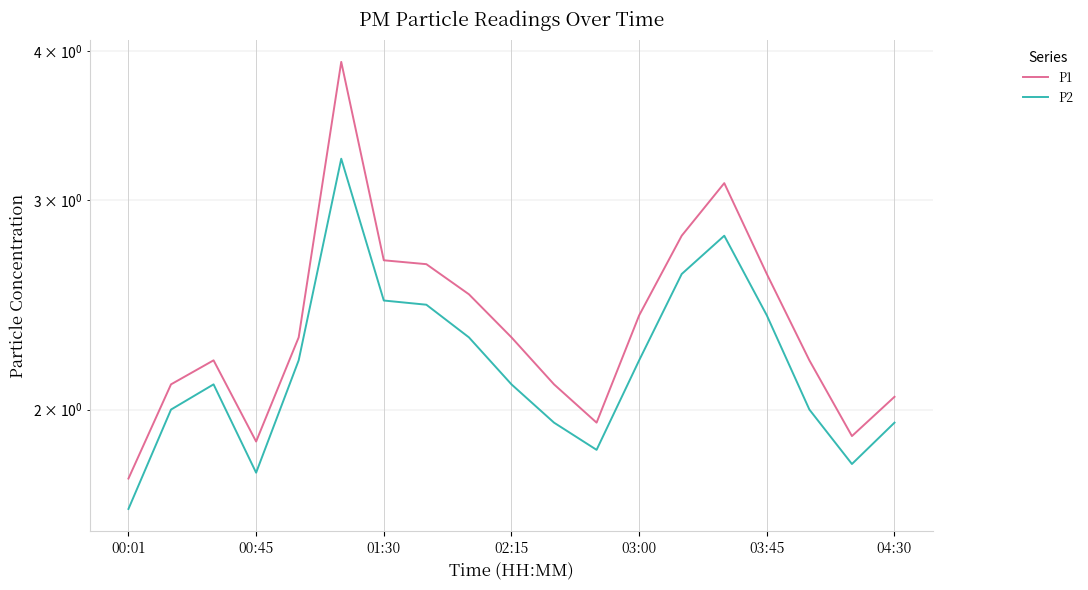

Is the value of P1 at 00:01 greater than the value of P2 at 04:30?

No